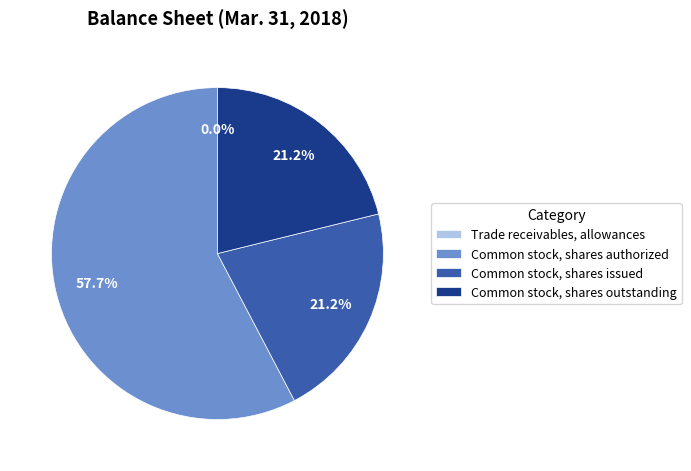

Does any single category account for the majority?

Yes